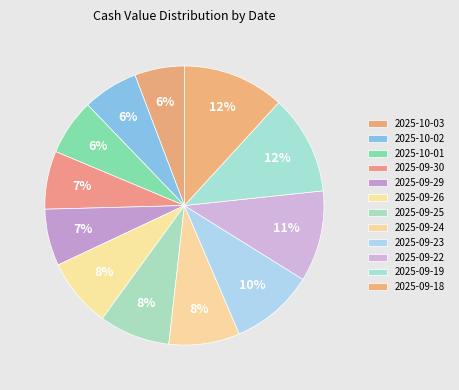

To the nearest percent, what is the average slice percentage?

8%